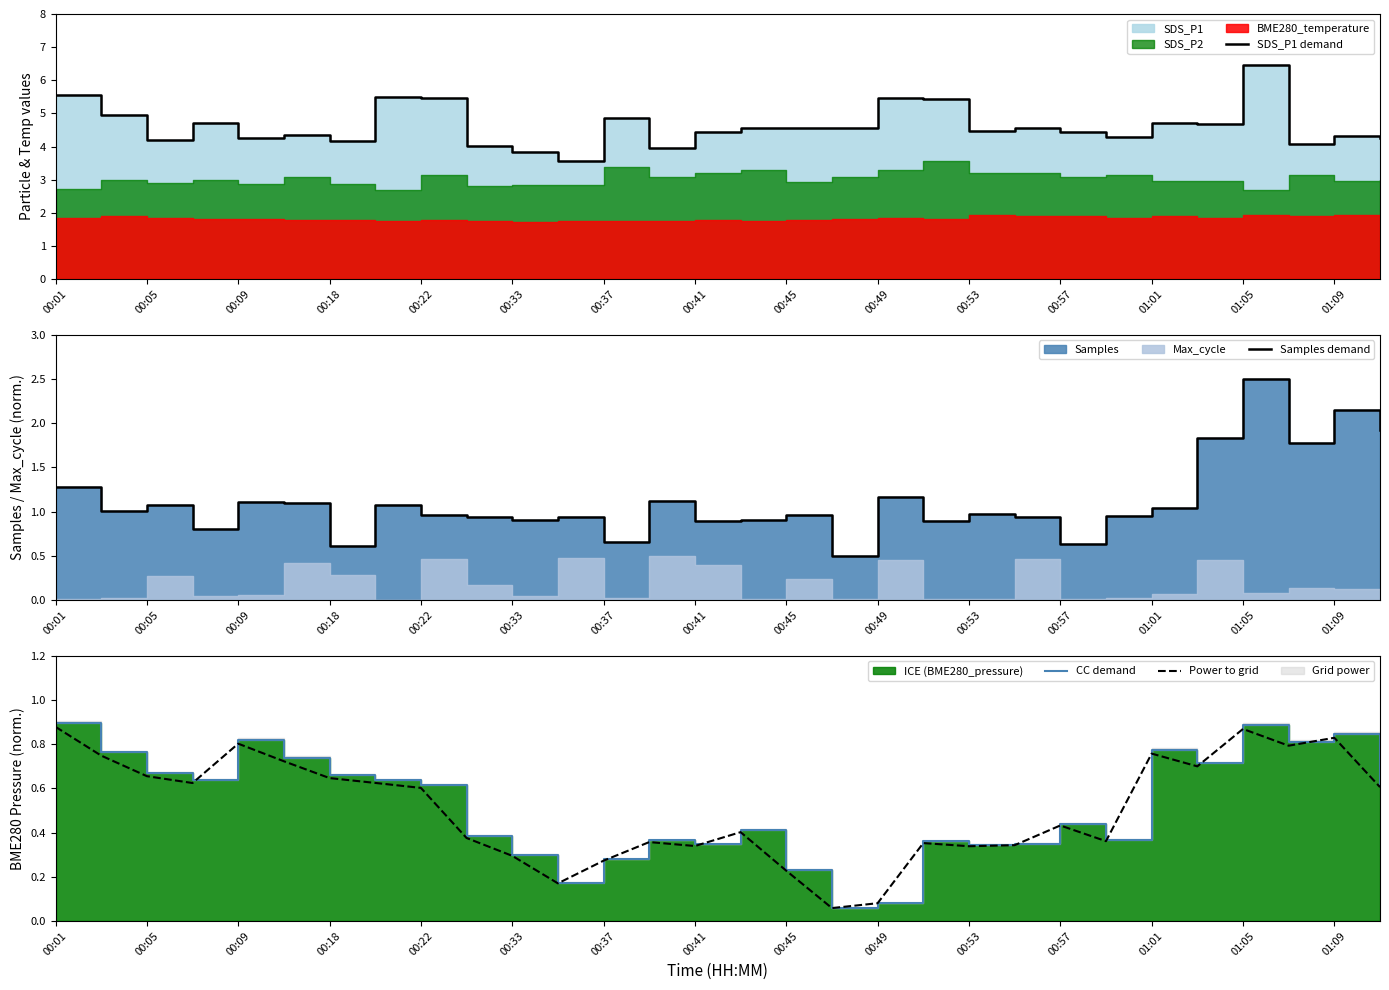

True or false: Samples demand and SDS_P1 demand intersect in this chart.

False